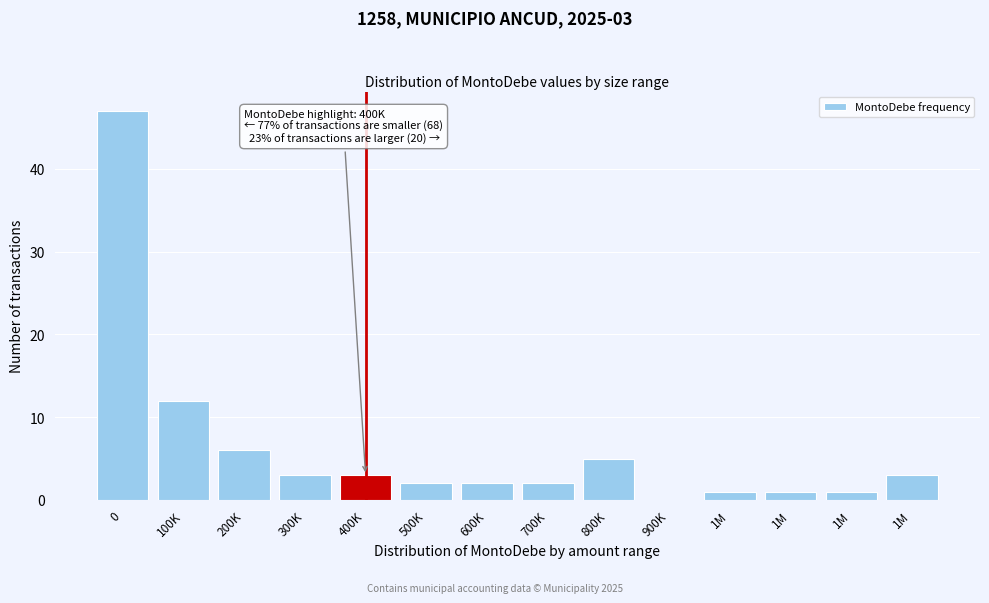

How many categories are shown in the chart?

14